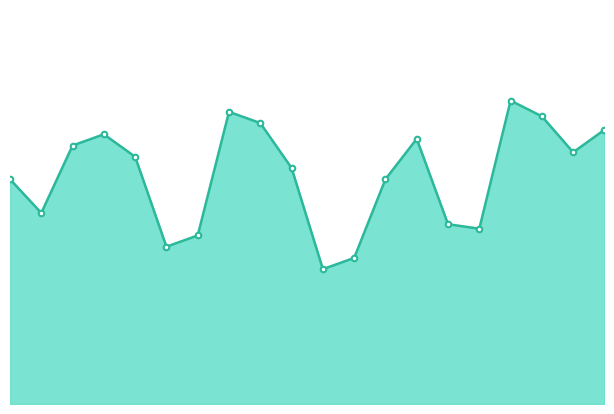

True or false: the data has more than 2 interior local peaks.

True